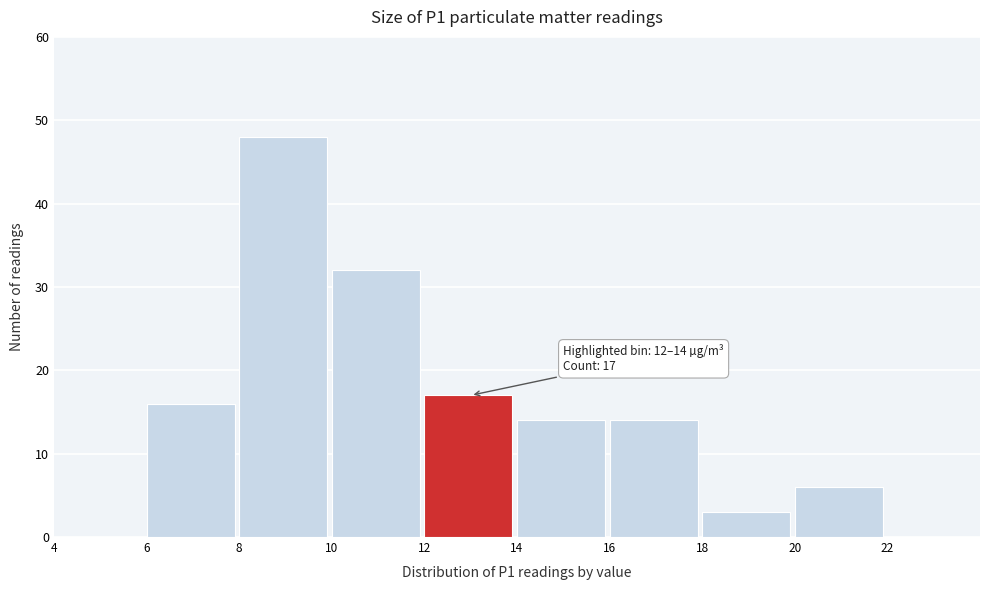

Over which range of the x-axis is the bar tallest?

8 to 10